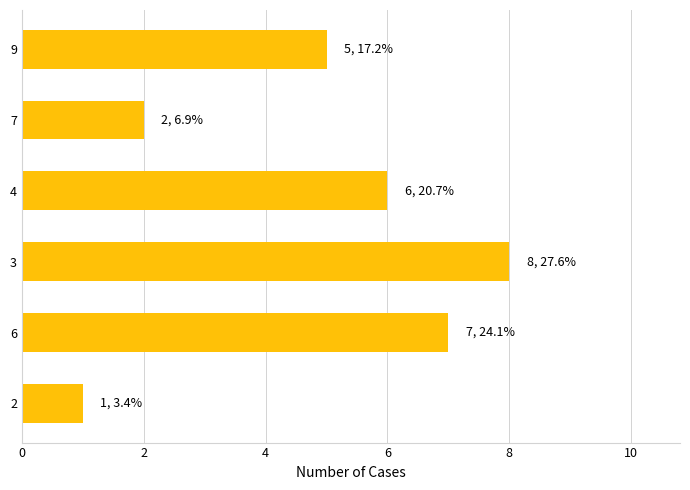

What is the greatest value displayed?

8